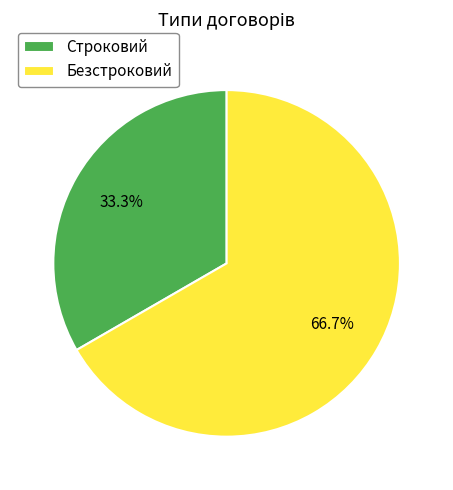

To the nearest percent, what is the difference between the Строковий and Безстроковий slice percentages?

33%